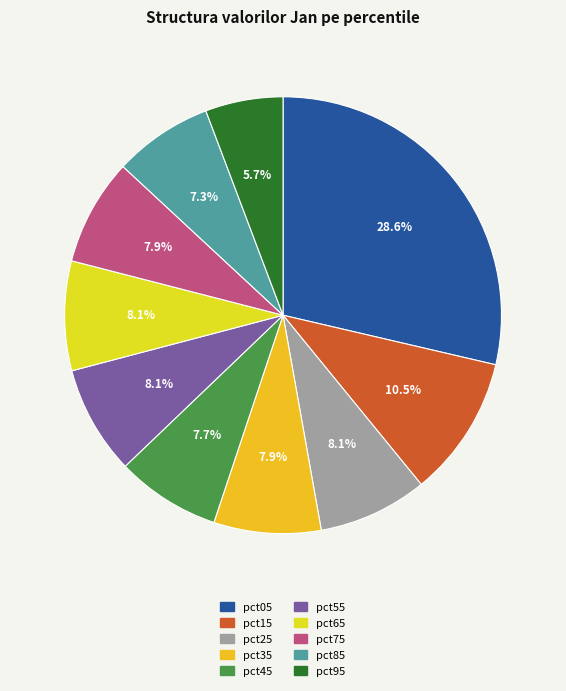

Which slice is the smallest?

pct95